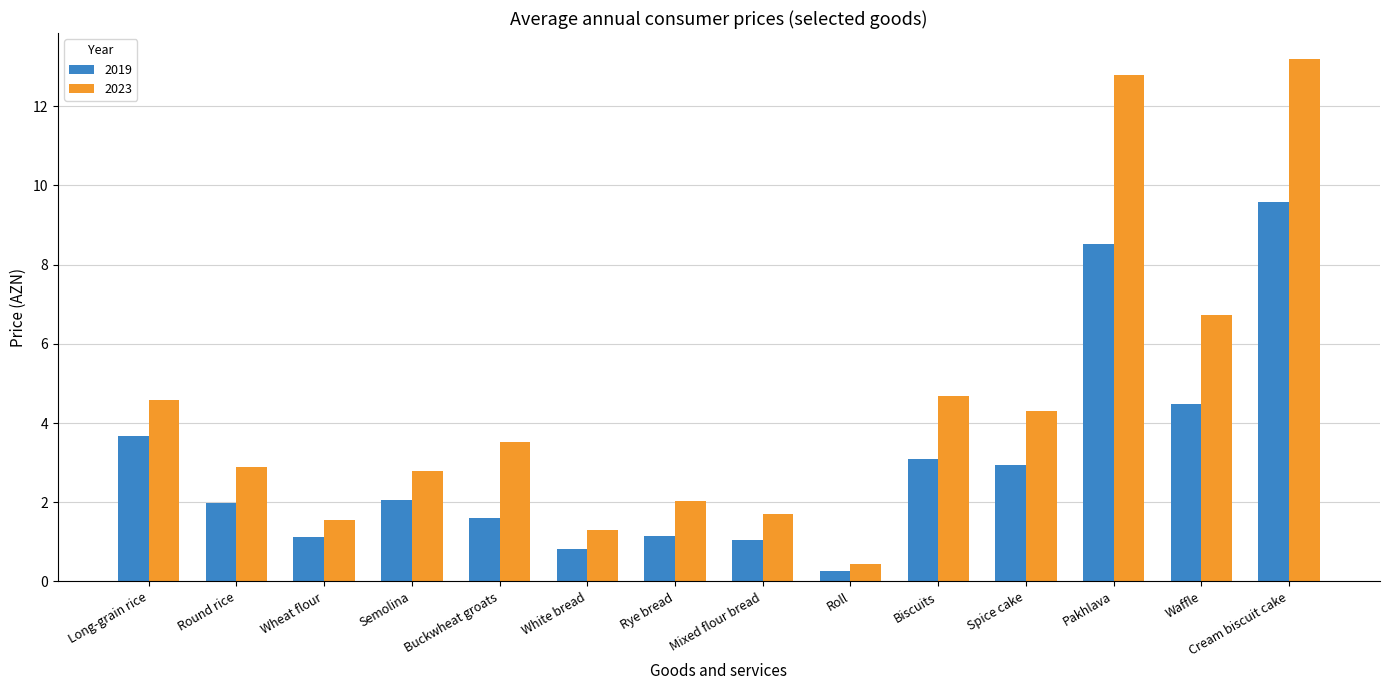

What is the maximum value shown in the chart?

13.2